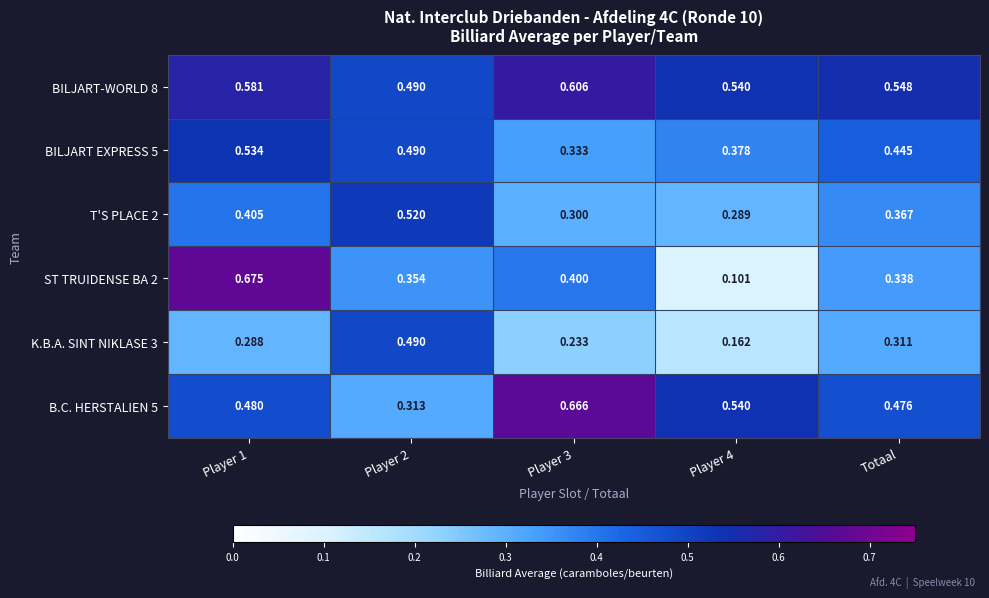

How many distinct data groups are displayed?

6